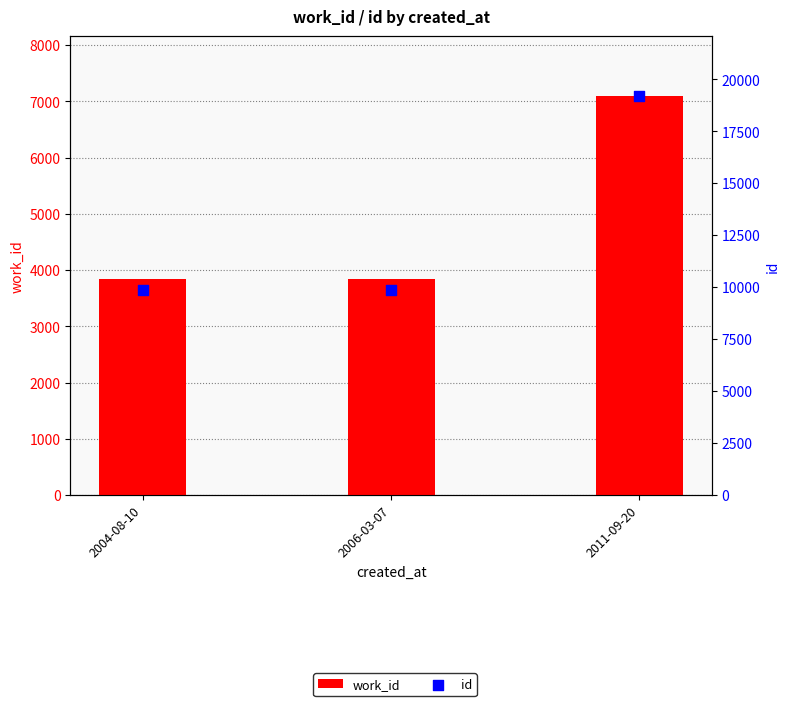

At which category is the sum across all series the highest?

2011-09-20